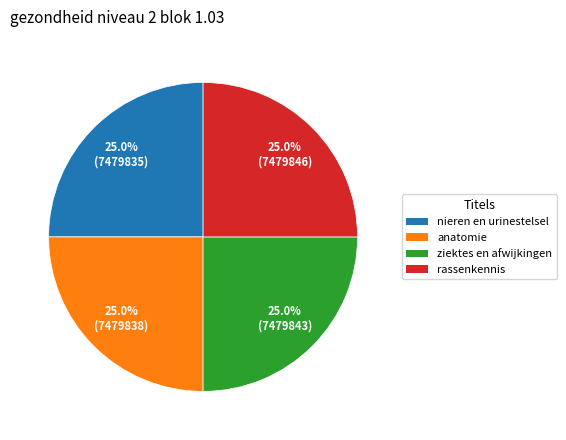

How many slices are in this pie chart?

4